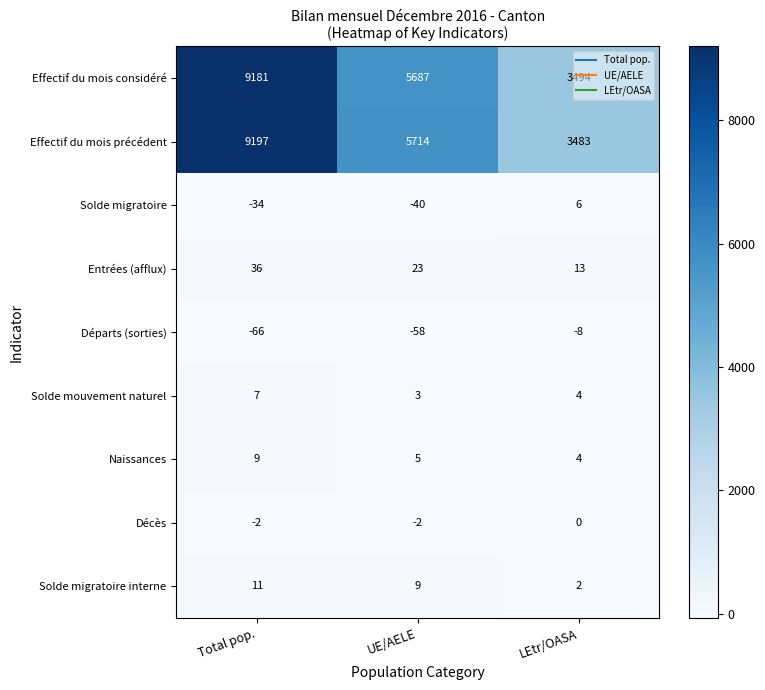

Count the number of data series in this chart.

9